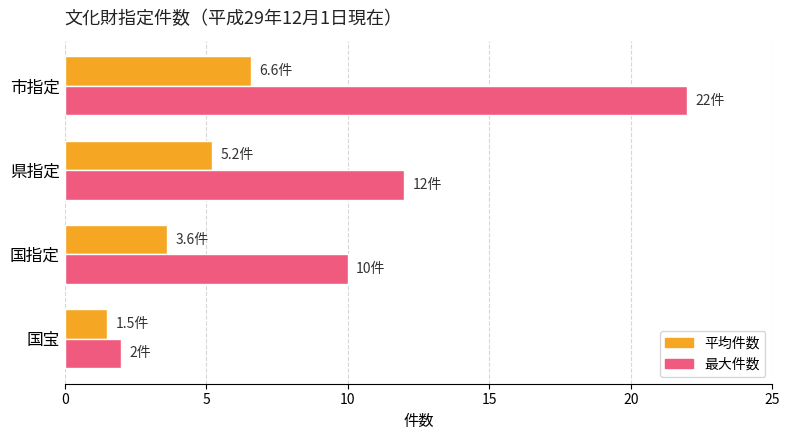

What is the approximate value of 最大件数 at 県指定?

12.0